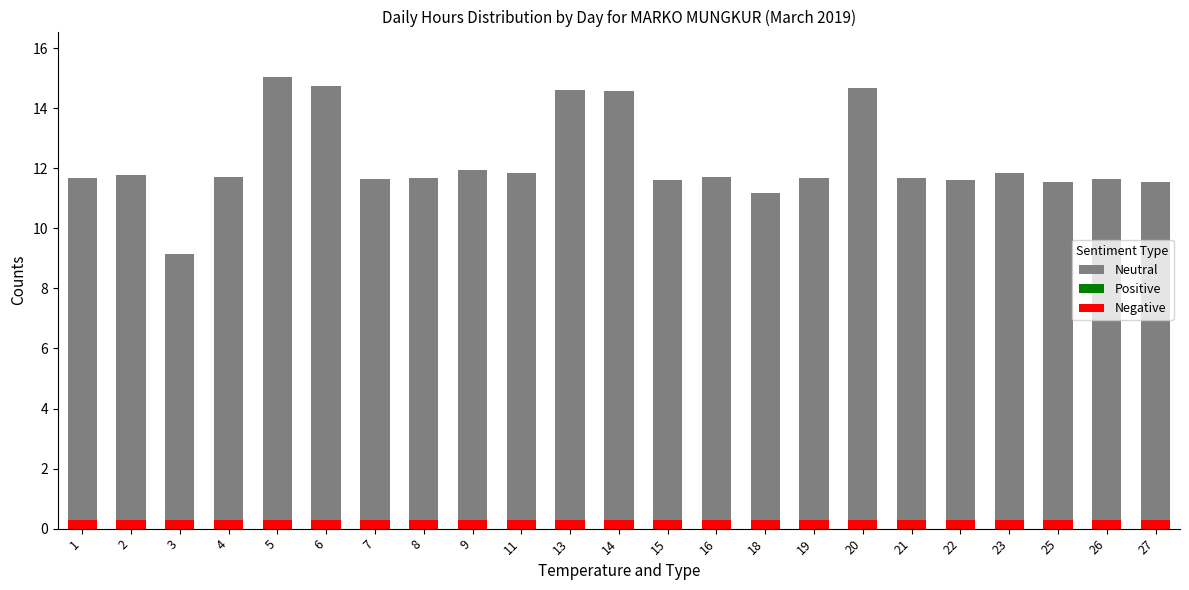

Which series changed the most between 23 and 26?

Neutral